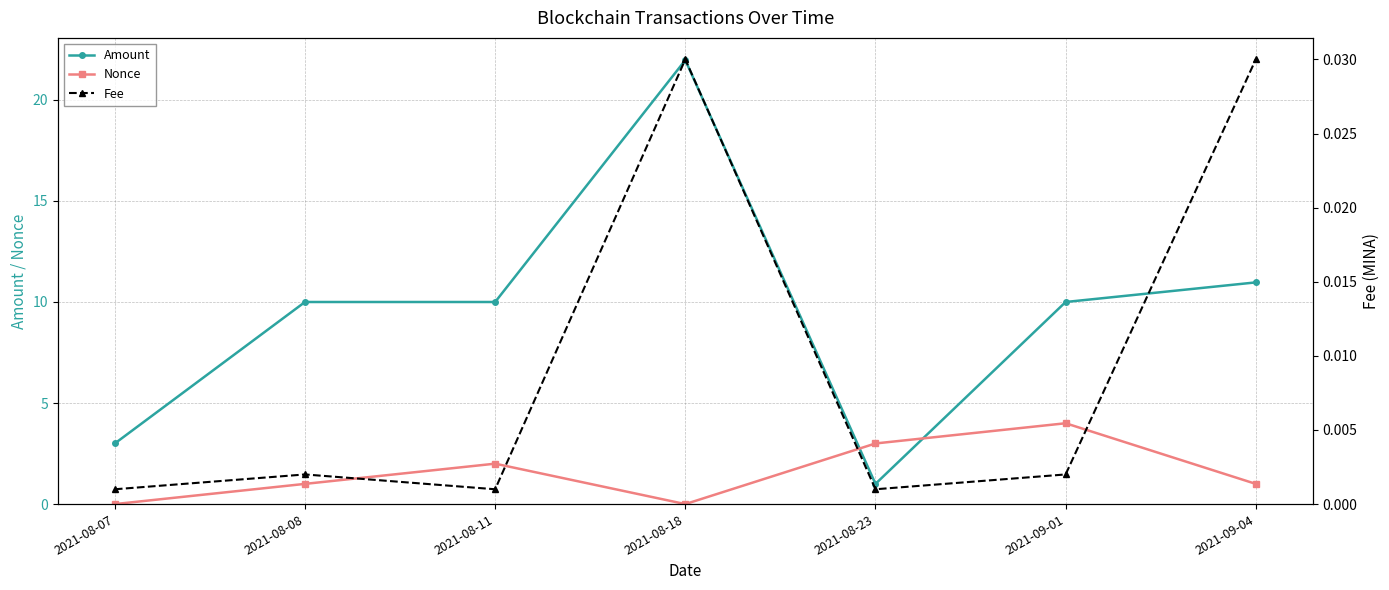

Rank the series by their maximum value, from highest to lowest.

Amount, Nonce, Fee